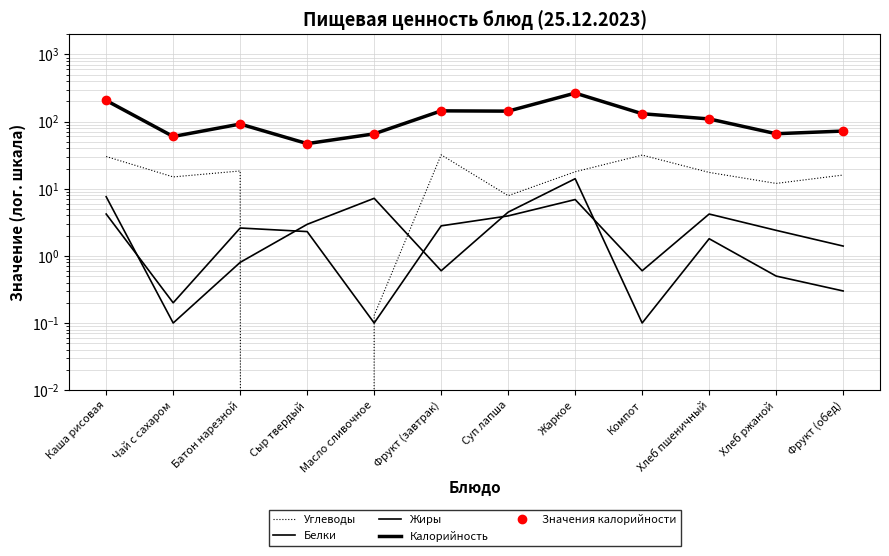

How many values in Углеводы are above zero?

11